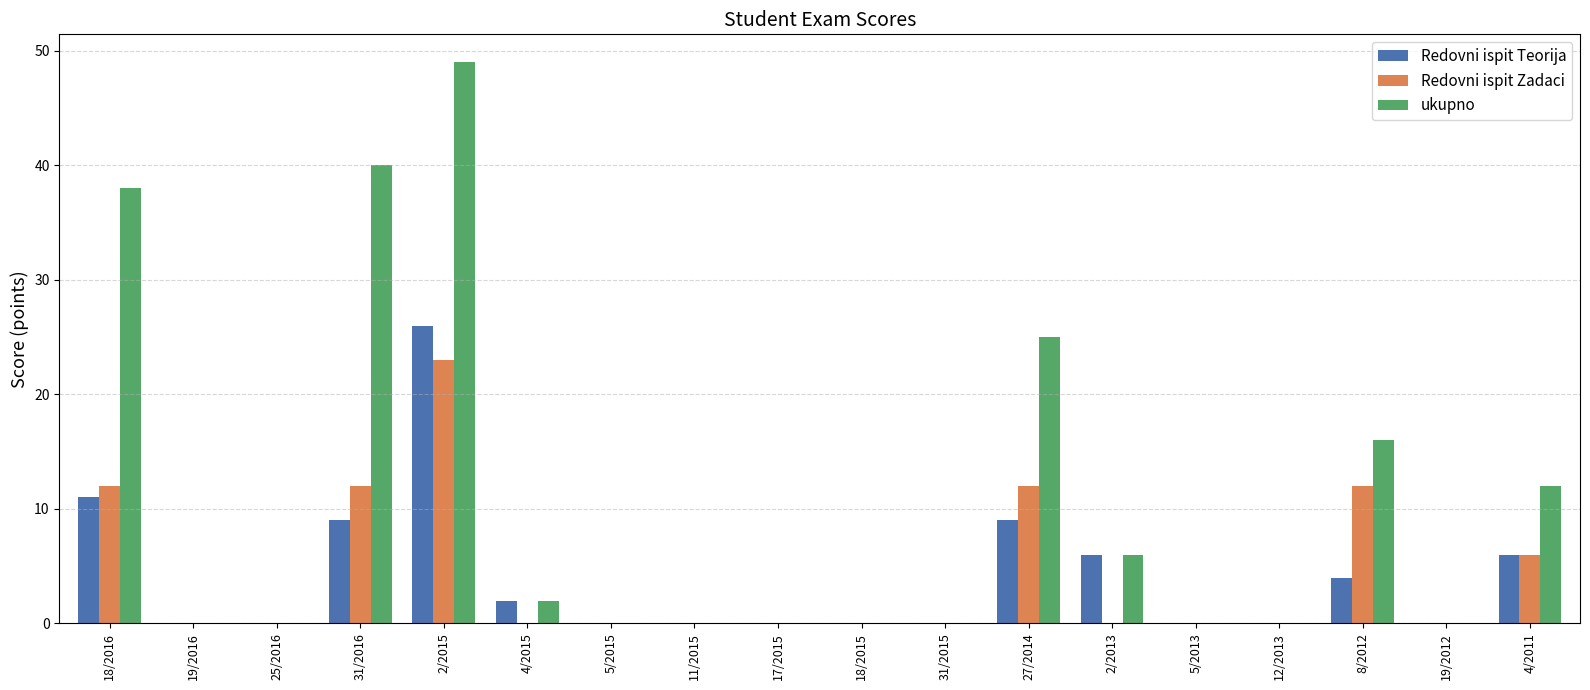

Between 27/2014 and 2/2013, which series saw the biggest shift?

ukupno